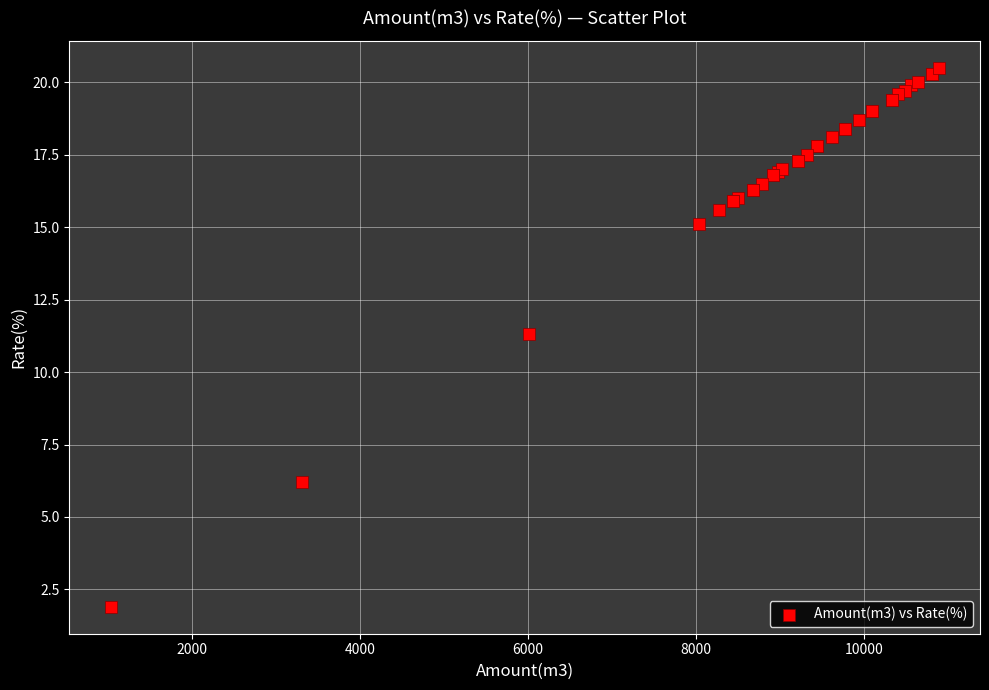

What Y value in the scatter plot is closest to 11?

11.3